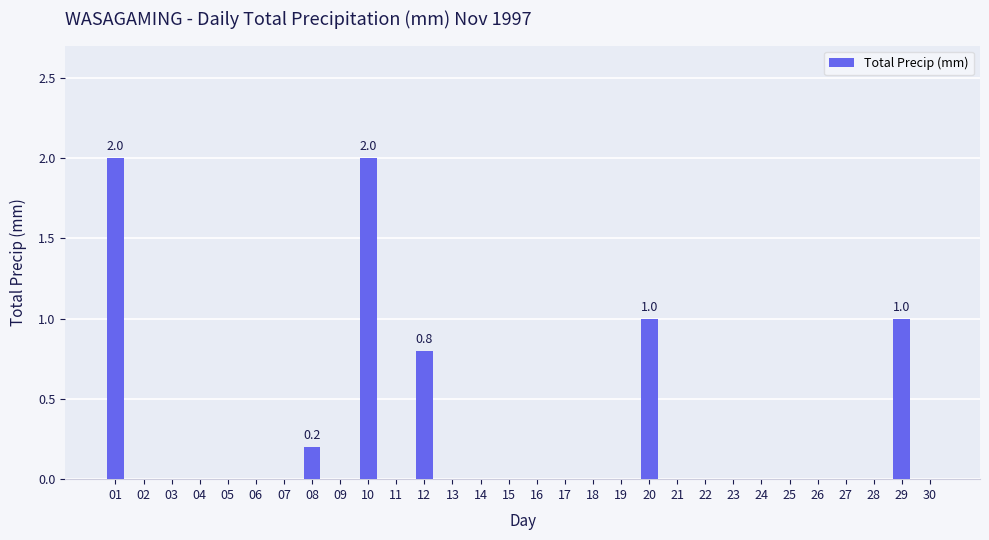

What is the sum of all values?

7.0